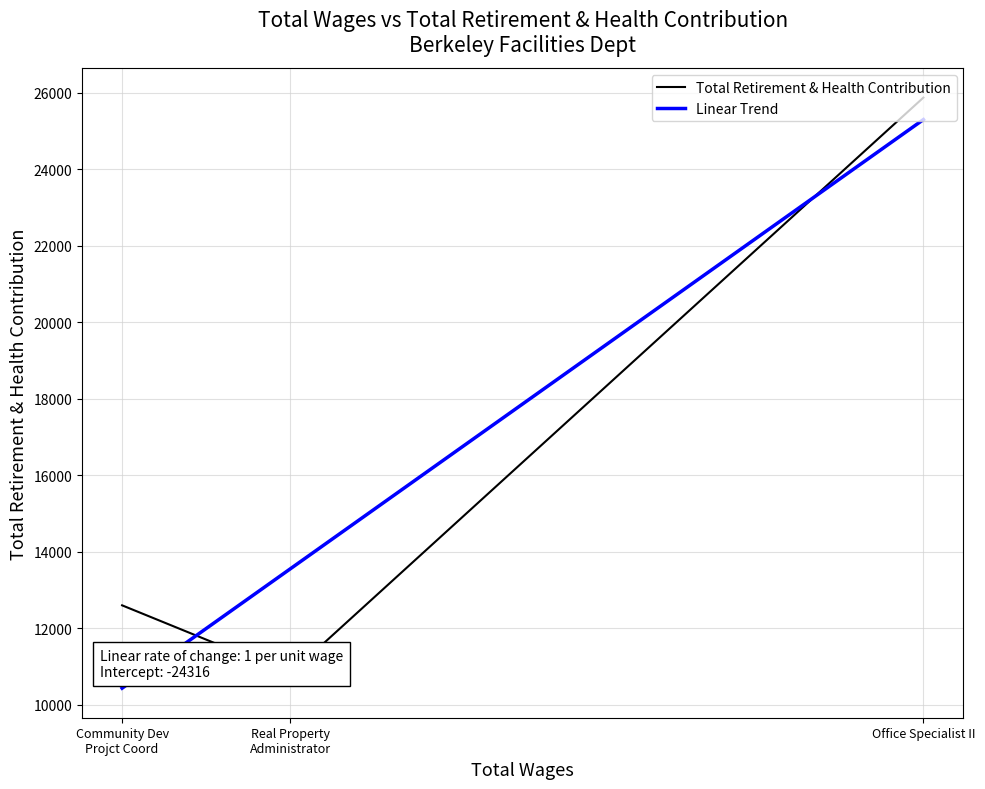

The value of Linear Trend at Office Specialist II is 25303.8. True or false?

True